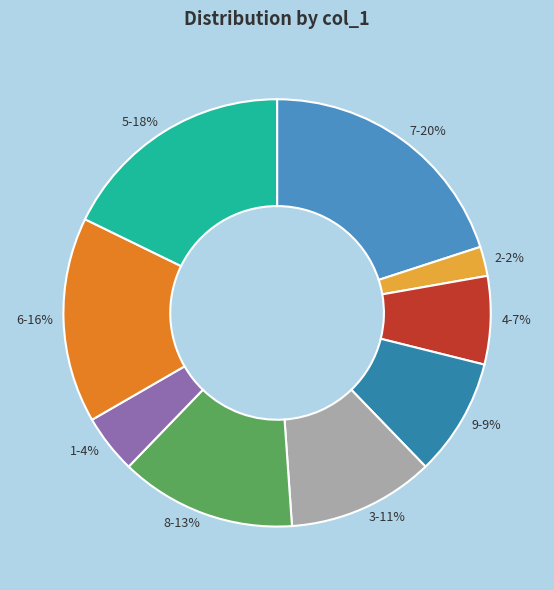

Do 4 and 3 together represent more than half of the pie?

No